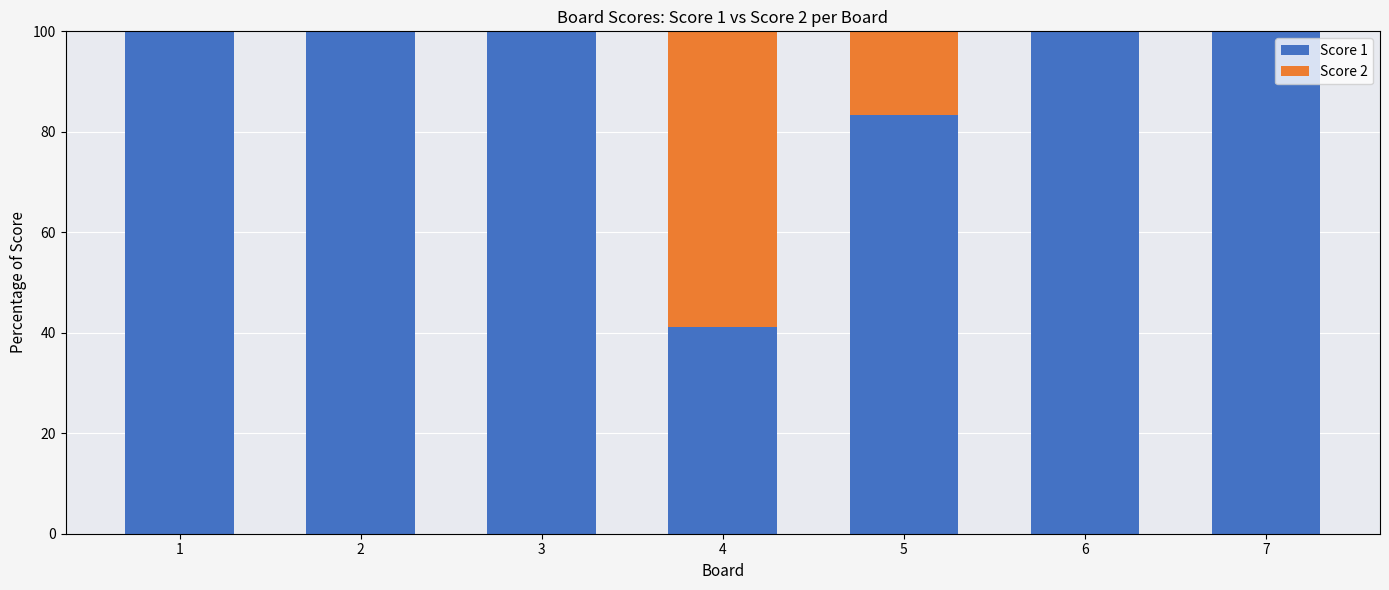

Reading left to right, list the values for the Score 1 series.

1=100.0	2=100.0	3=100.0	4=41.2	5=83.3	6=100.0	7=100.0